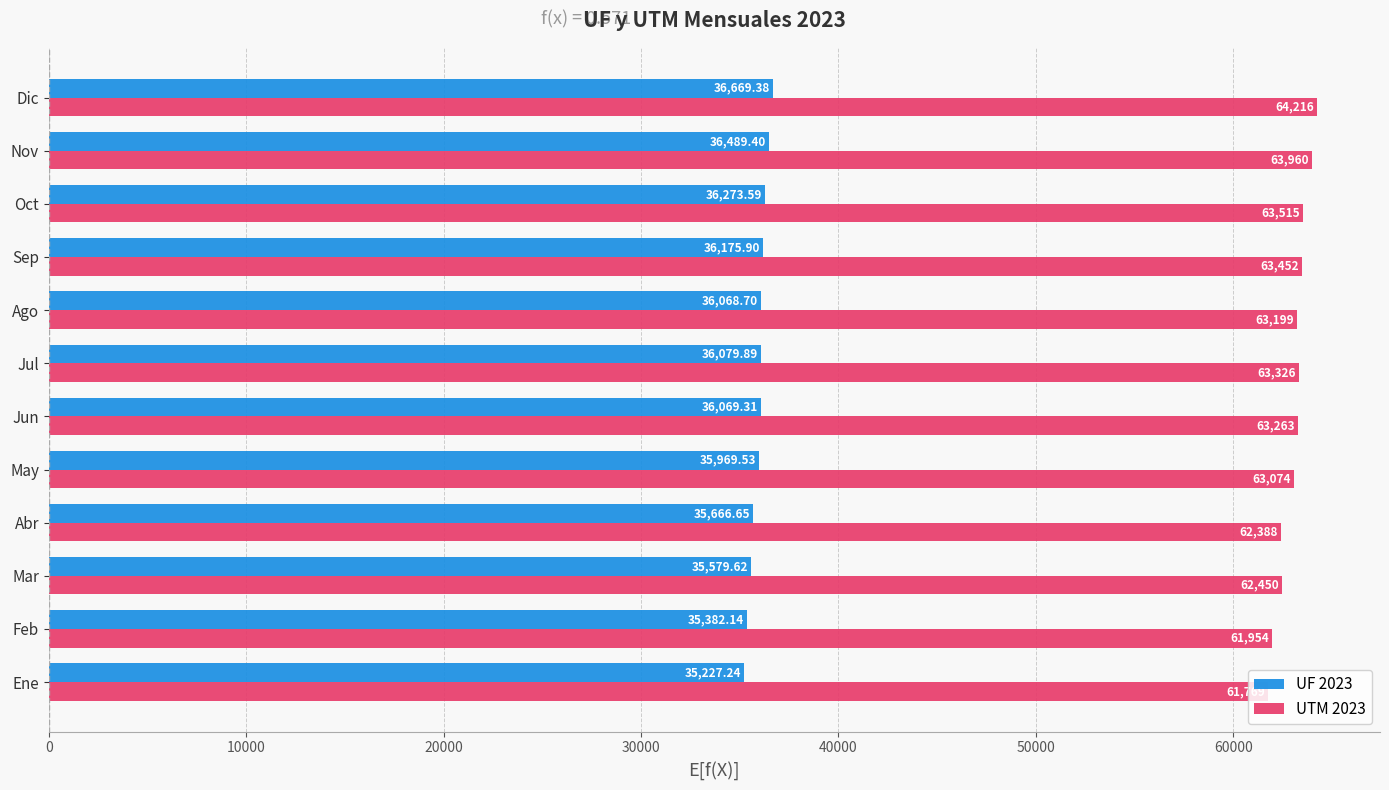

Which series has the largest range (max minus min)?

UTM 2023